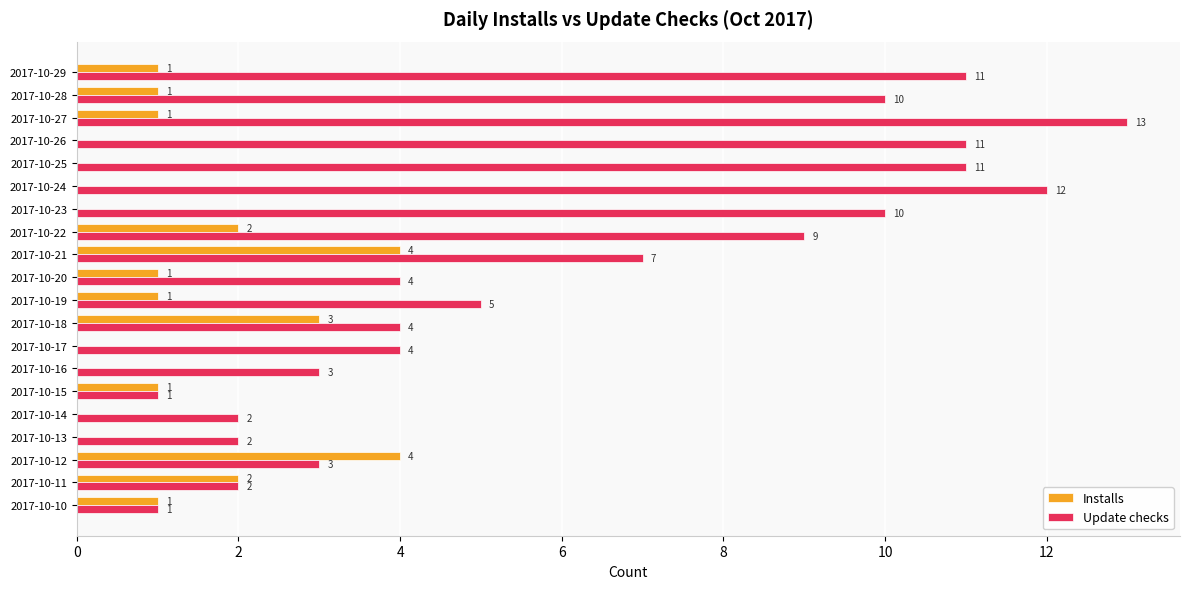

At which label is Update checks closest to 7?

2017-10-21